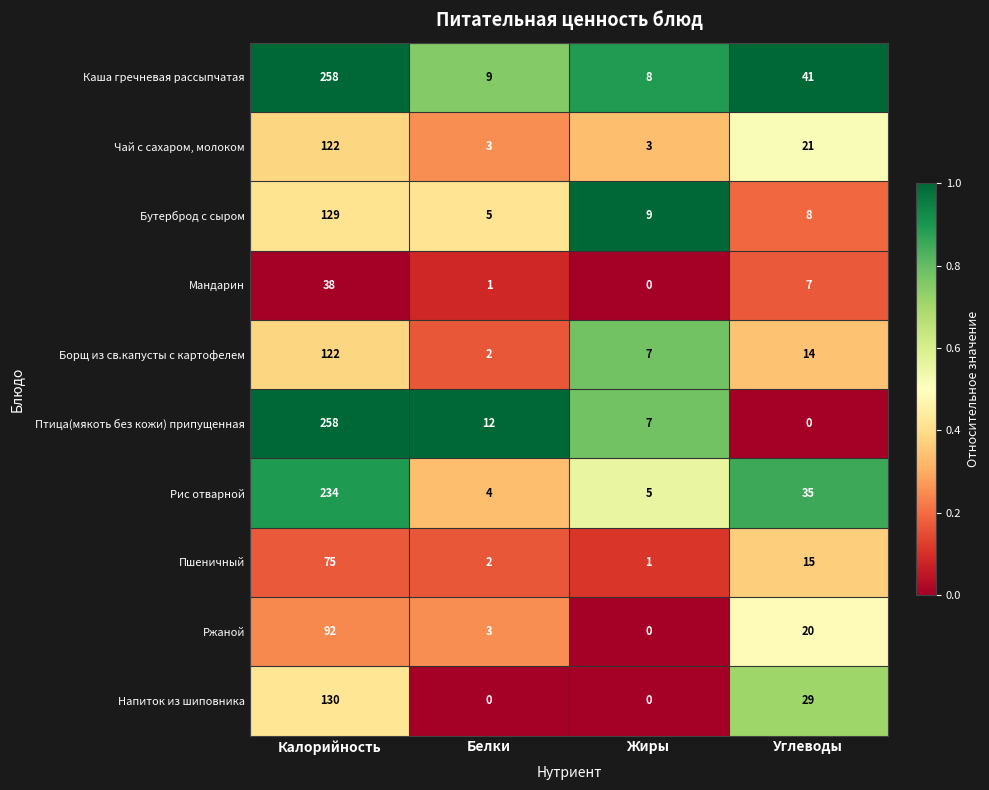

Which series has the largest range (max minus min)?

Птица(мякоть без кожи) припущенная